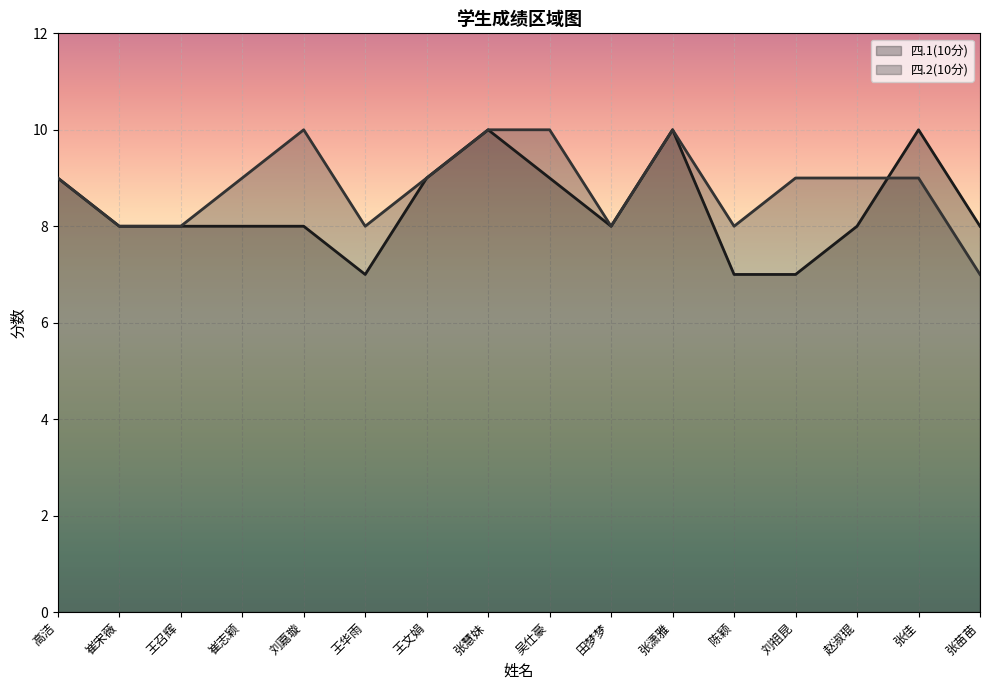

The 四.2(10分) series shows 7 at 刘嘉璇. True or false?

False